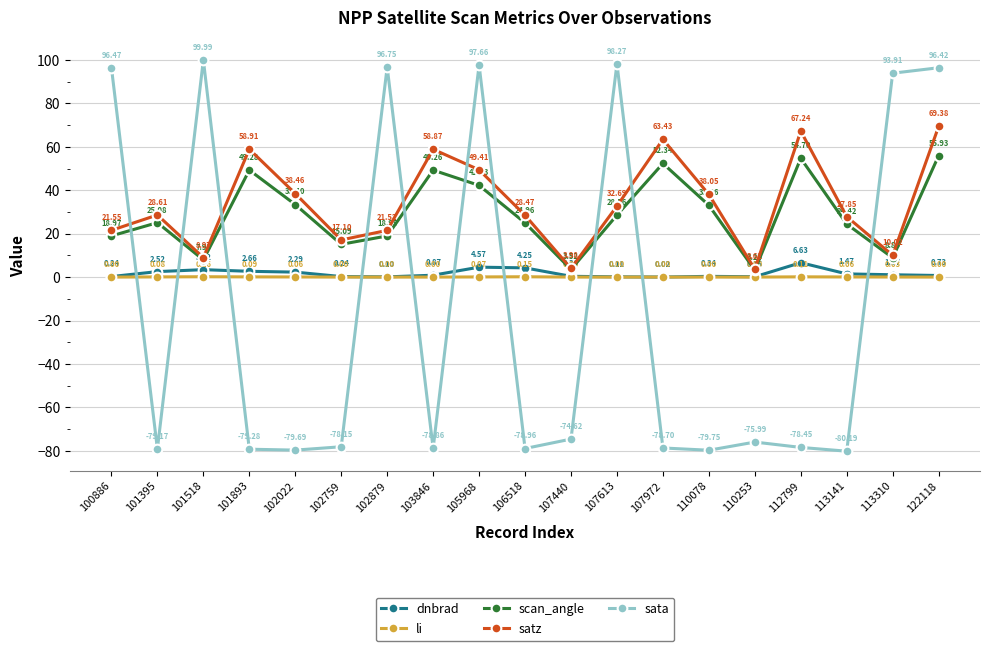

Is the value of satz at 112799 greater than the value of dnbrad at 101395?

Yes